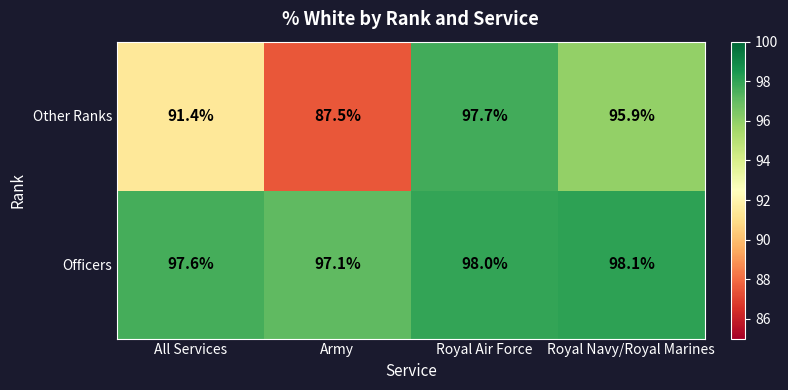

At which label is Other Ranks closest to 92?

All Services